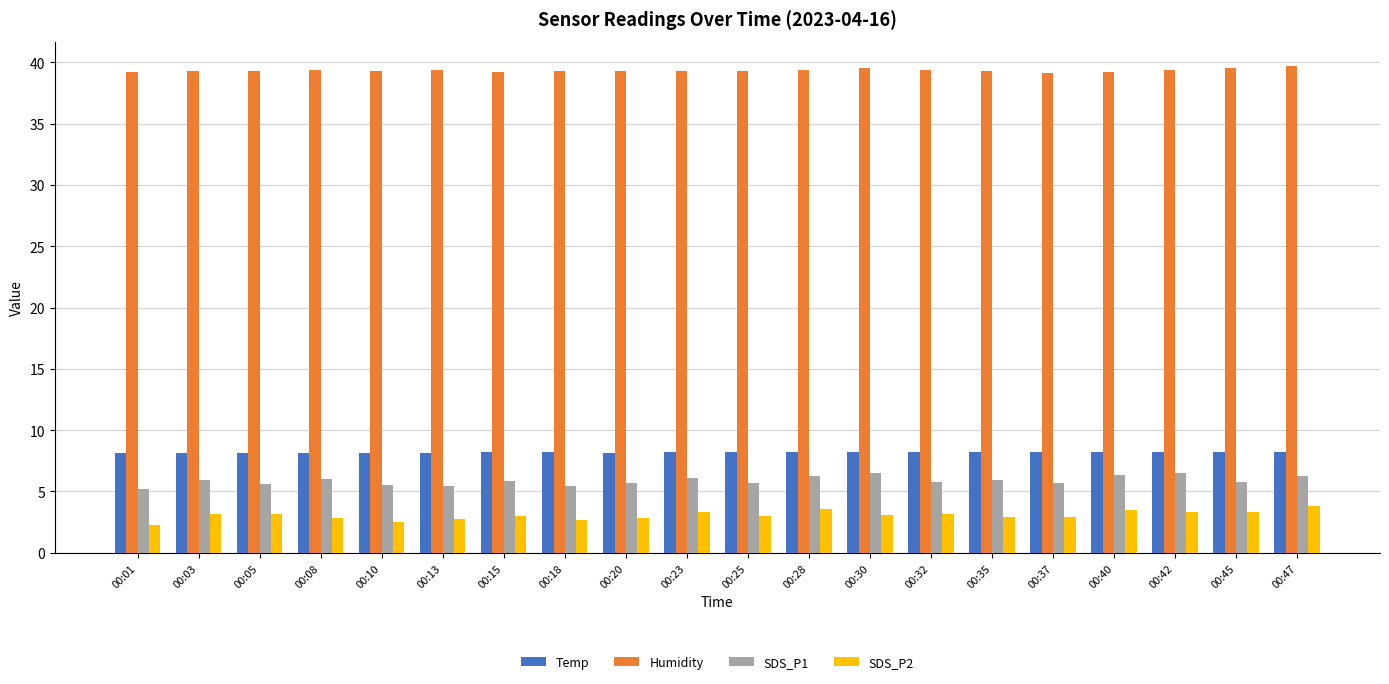

What is the average value of the SDS_P1 series?

5.9